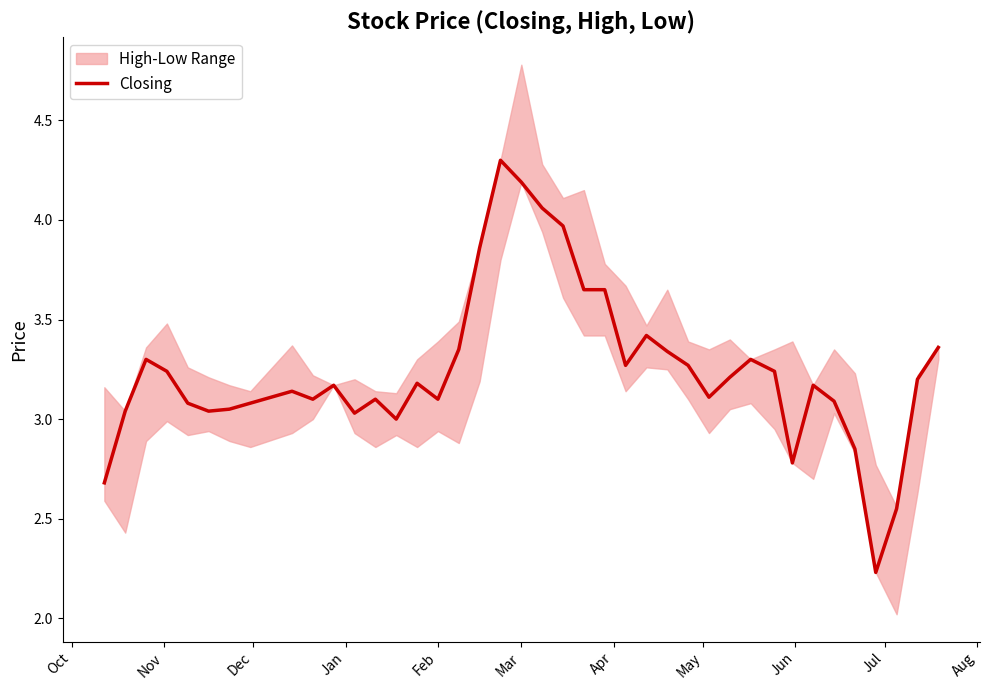

How many data points are less than 3?

5